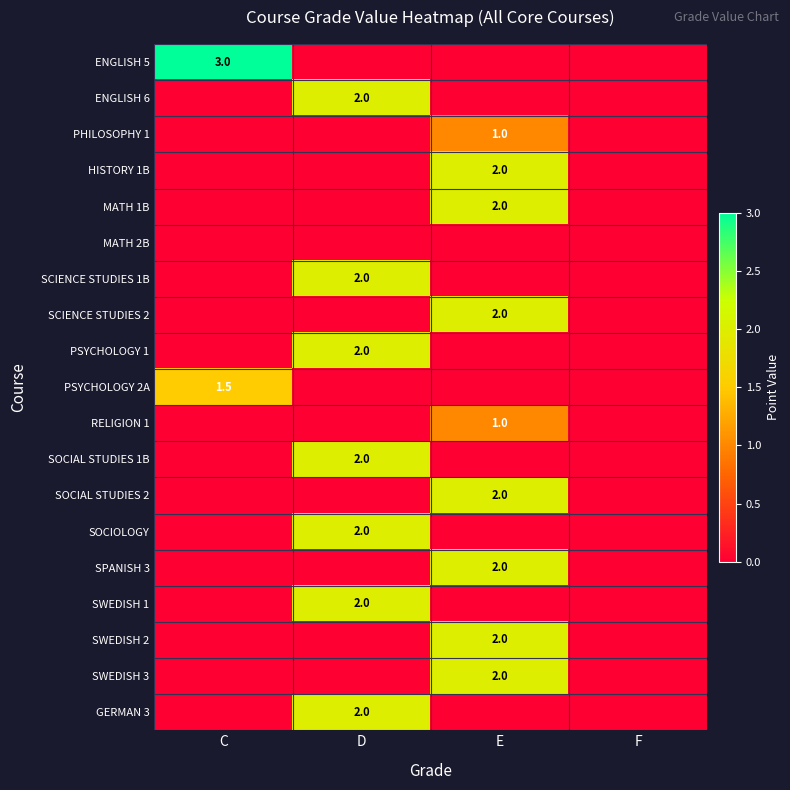

The SOCIAL STUDIES 1B series shows 2.0 at D. True or false?

True